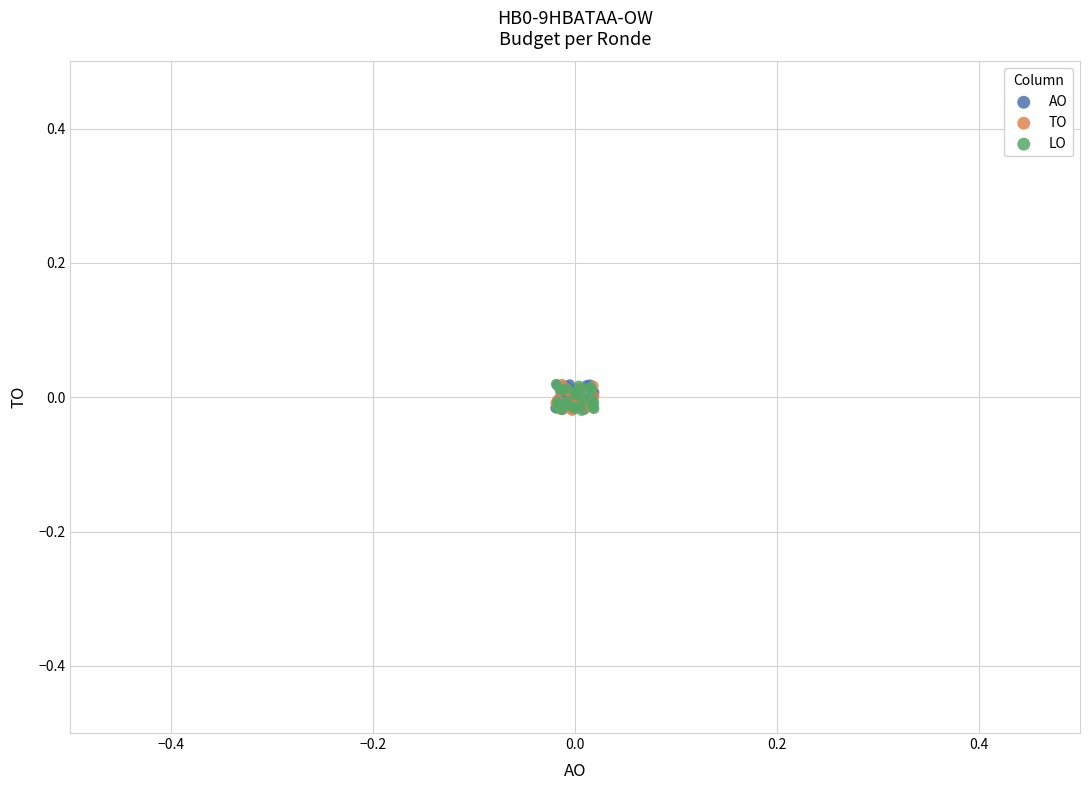

What are all the series names shown in the legend?

AO, TO, LO